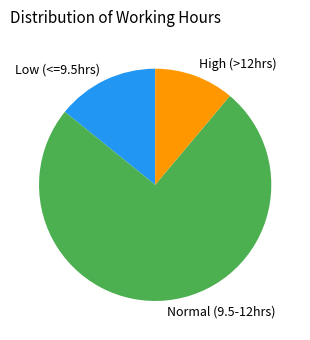

Is it true that Low (<=9.5hrs) is 14% of the pie?

True